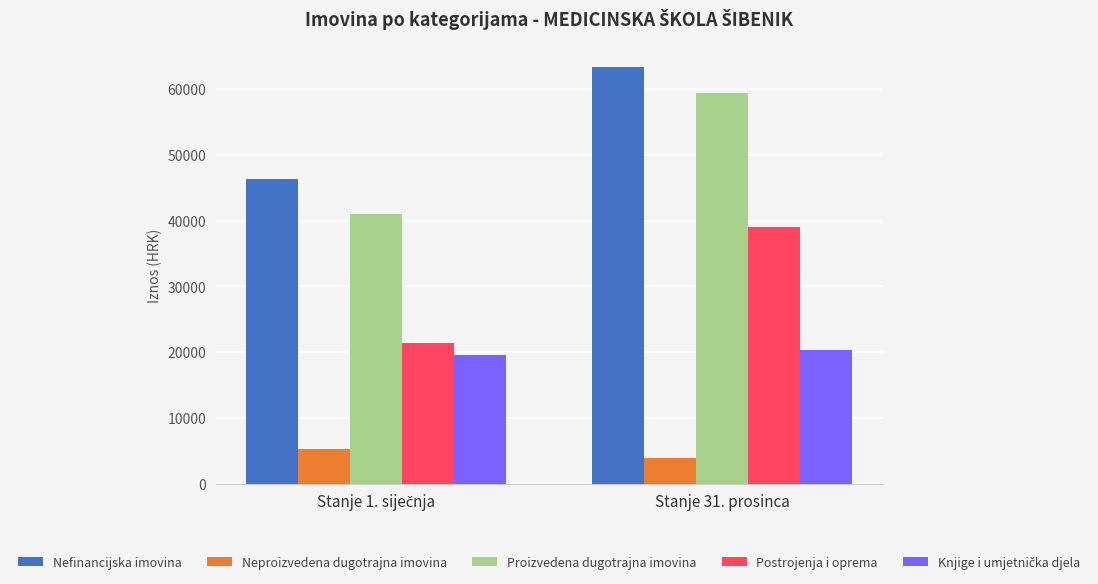

What is the highest value of the Neproizvedena dugotrajna imovina series?

5241.7